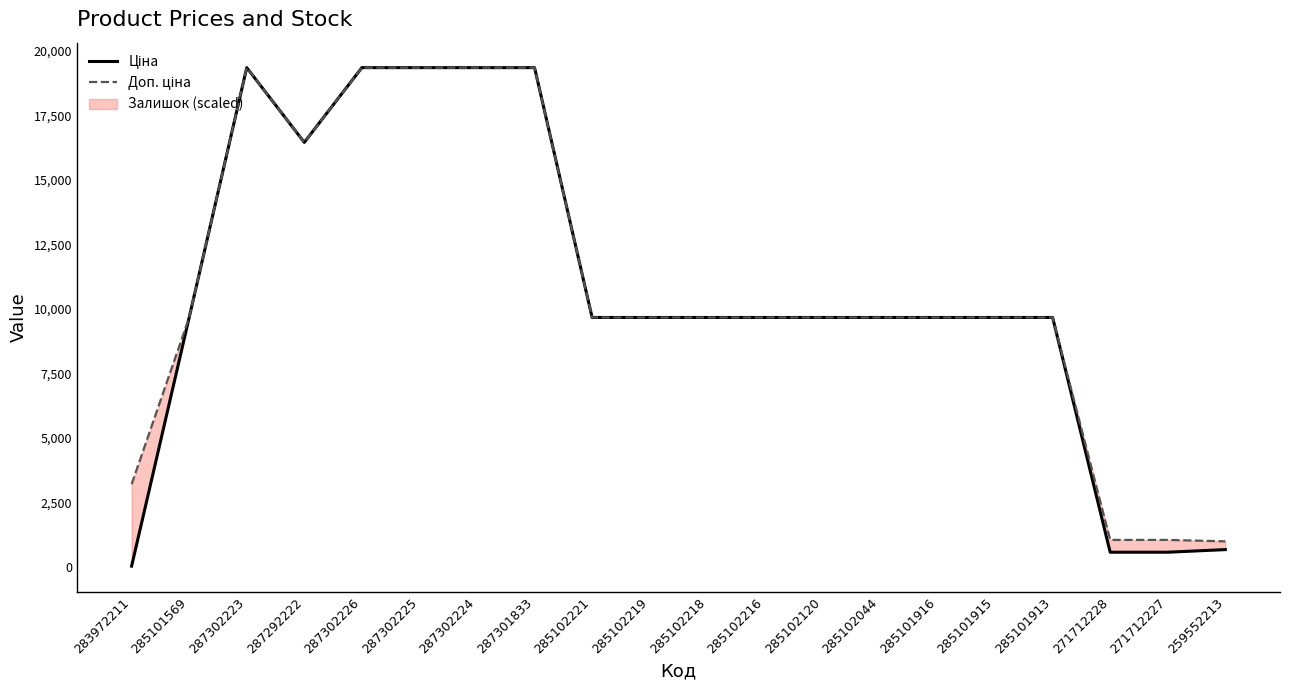

True or false: Ціна and Доп. ціна cross at least once.

False